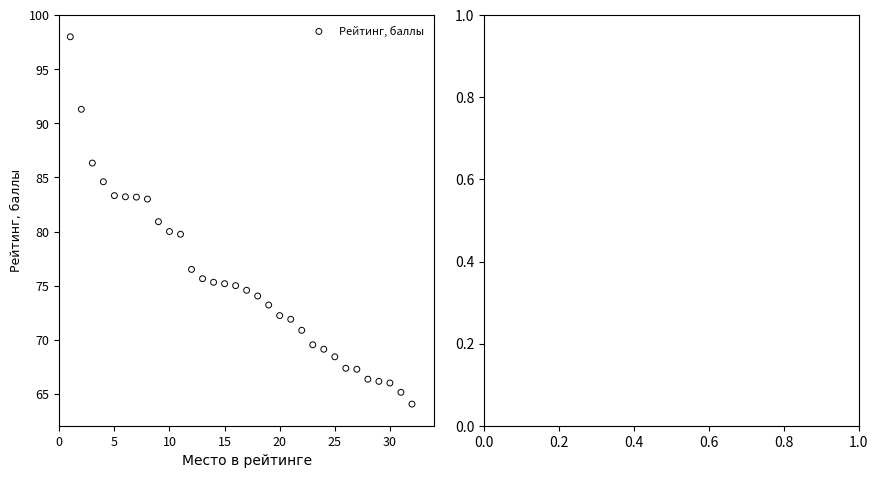

What is the range of X values (max minus min)?

31.0